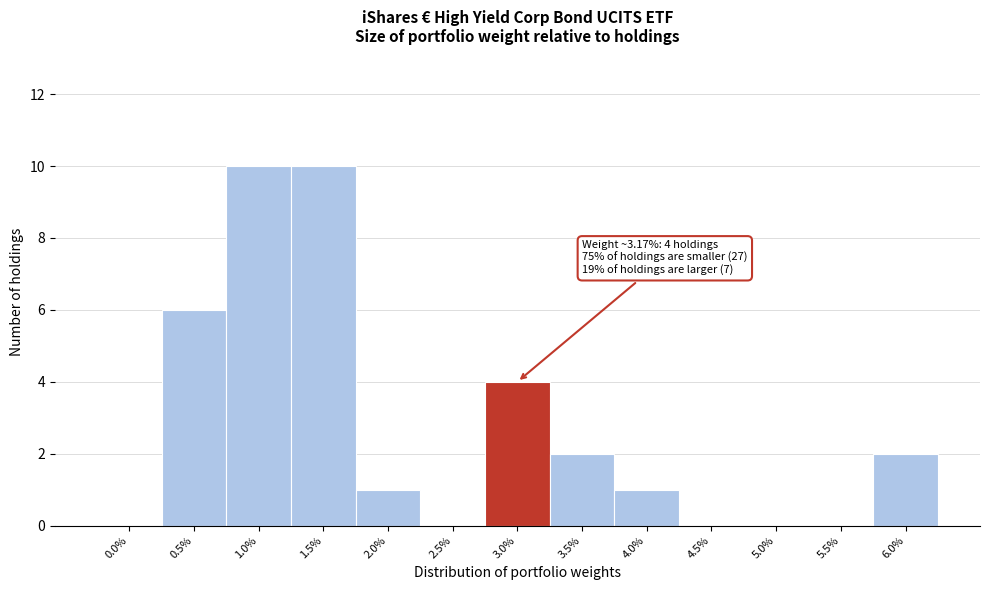

Reading left to right, extract all data points from this chart.

0.0%=0	0.5%=6	1.0%=10	1.5%=10	2.0%=1	2.5%=0	3.0%=4	3.5%=2	4.0%=1	4.5%=0	5.0%=0	5.5%=0	6.0%=2